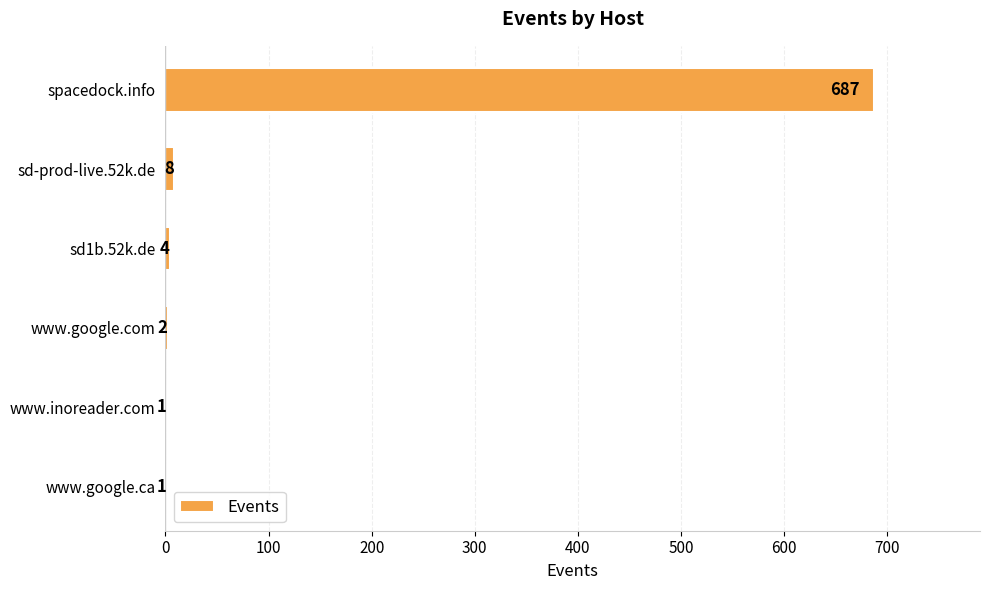

Count the number of categories in the chart.

6